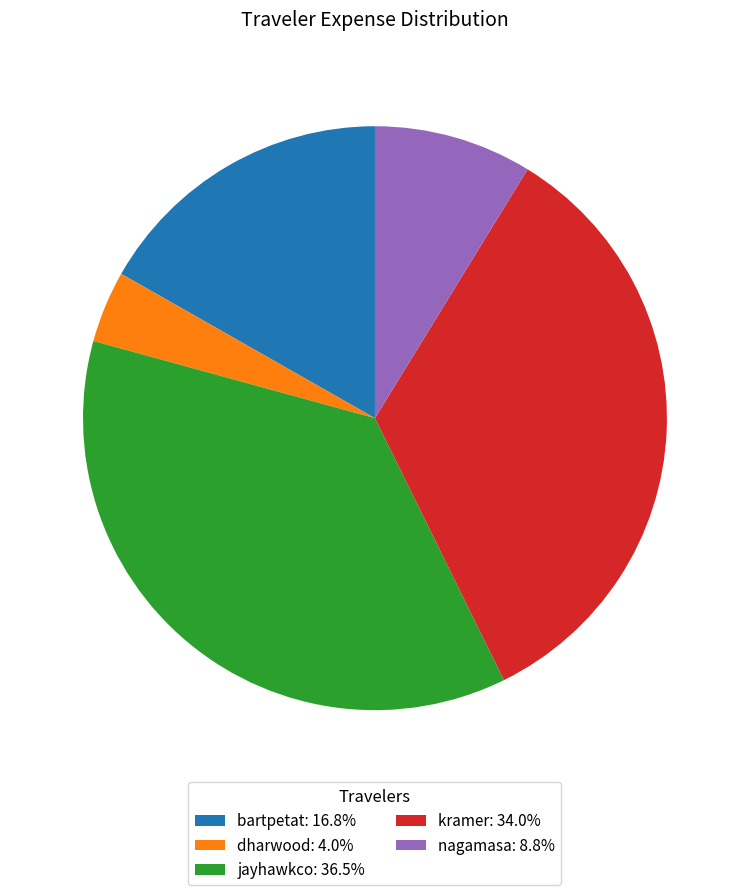

Approximately how many times larger is the value at jayhawkco: 36.5% compared to bartpetat: 16.8%?

2.2